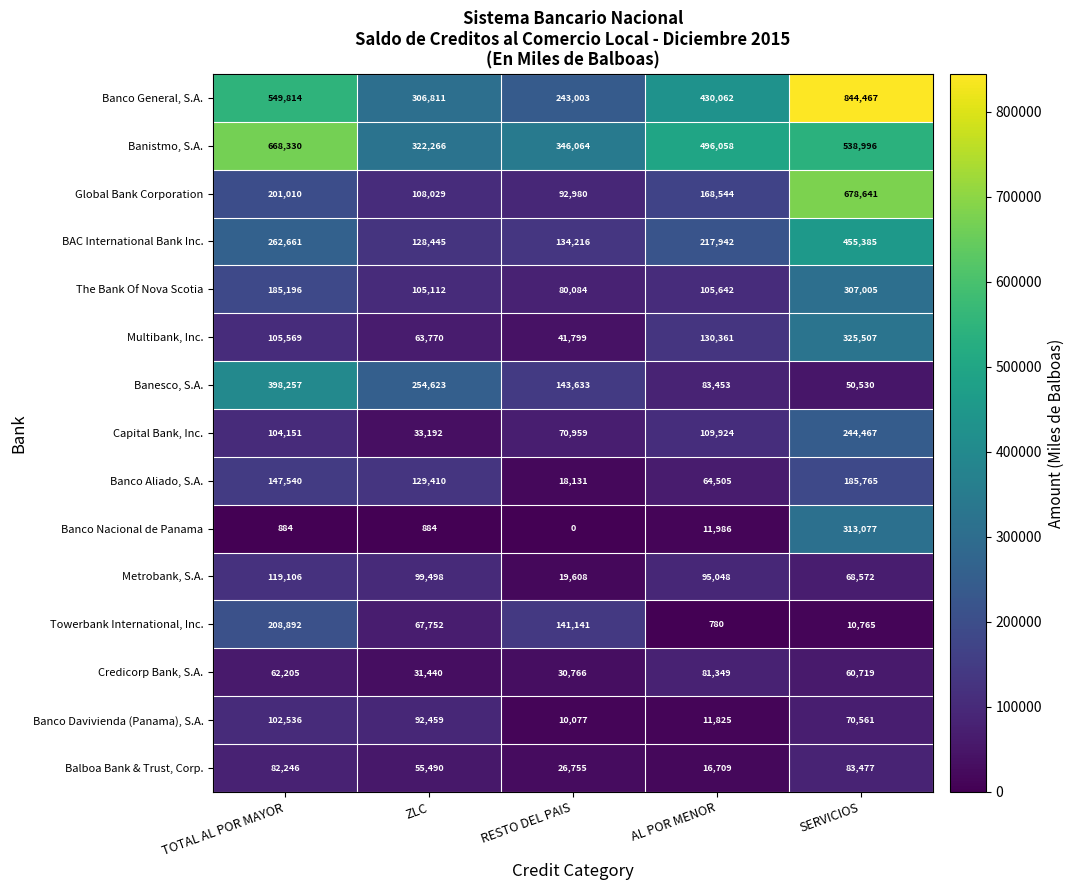

What is the sum of all BAC International Bank Inc. values?

1198649